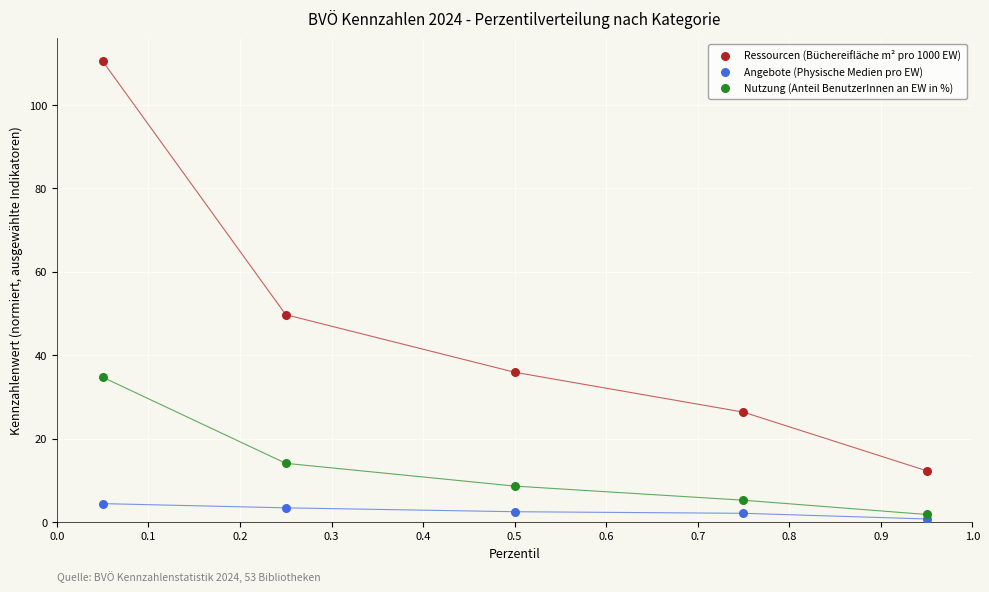

Across all series, what Y value is closest to 55?

49.7